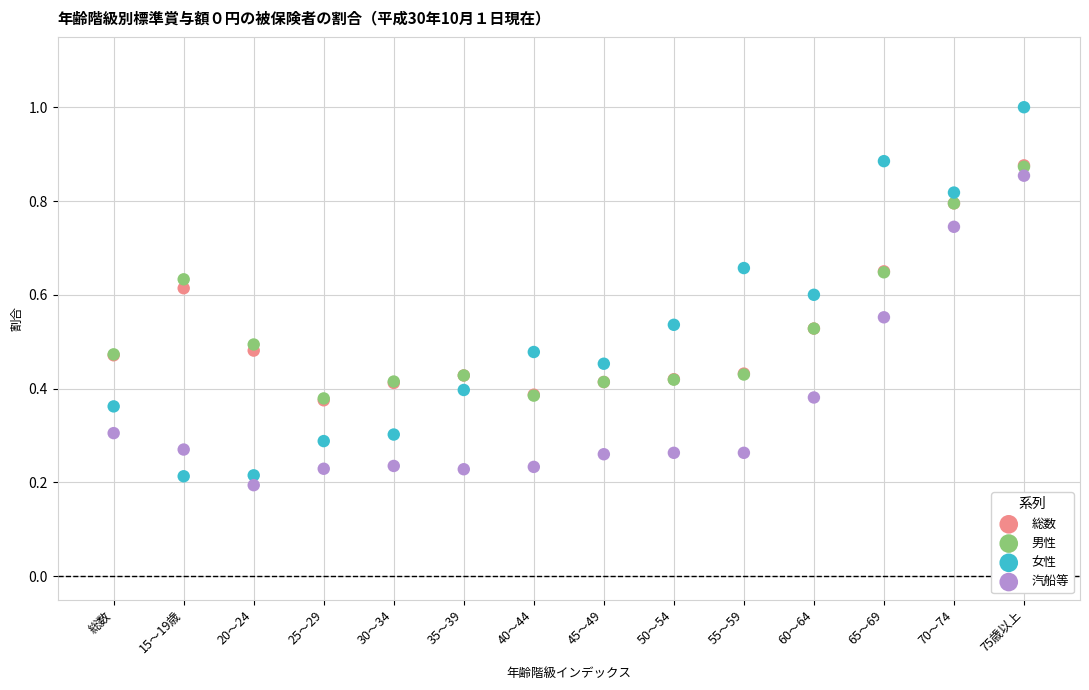

Which series reaches the minimum Y coordinate?

汽船等